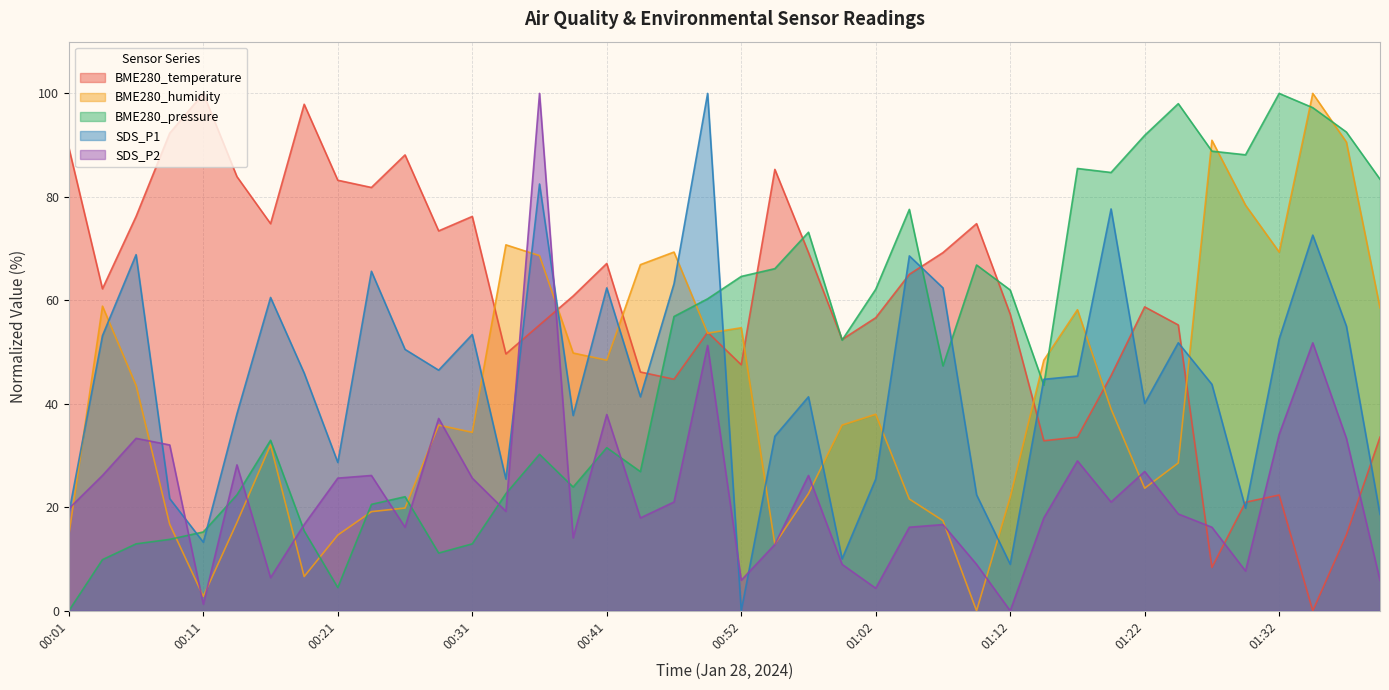

List the series in order of their peak value, highest first.

BME280_temperature, BME280_humidity, BME280_pressure, SDS_P1, SDS_P2